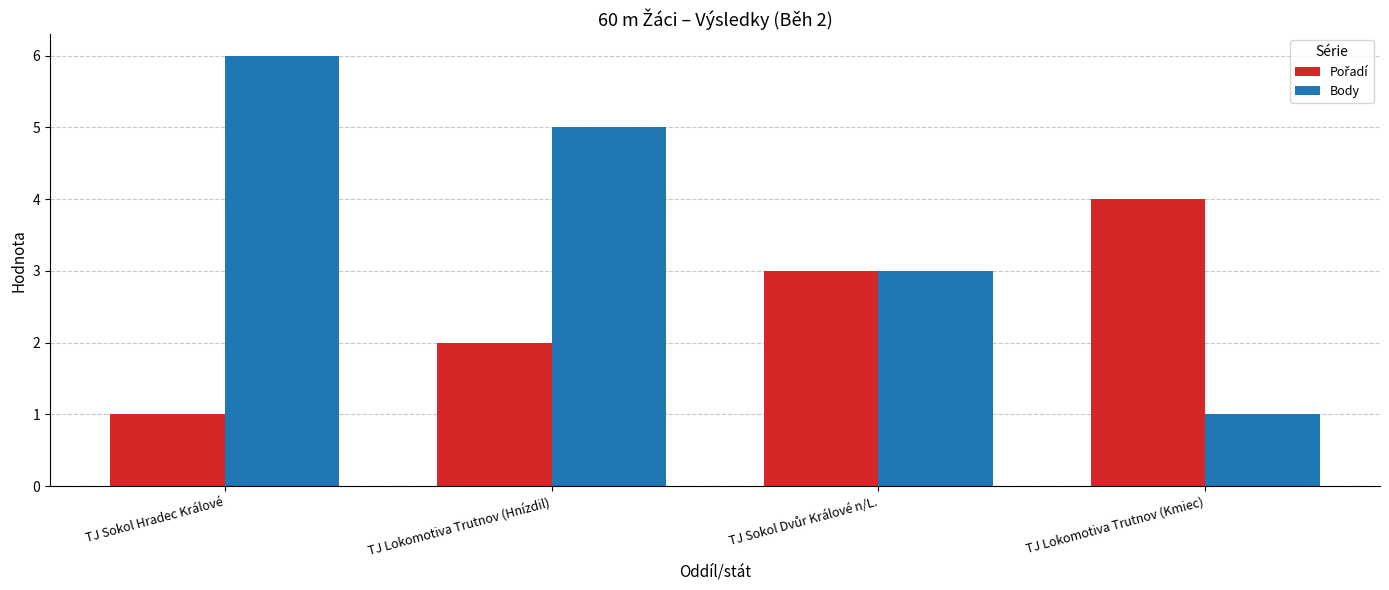

What is the difference between the highest and lowest values at TJ Lokomotiva Trutnov (Hnízdil)?

3